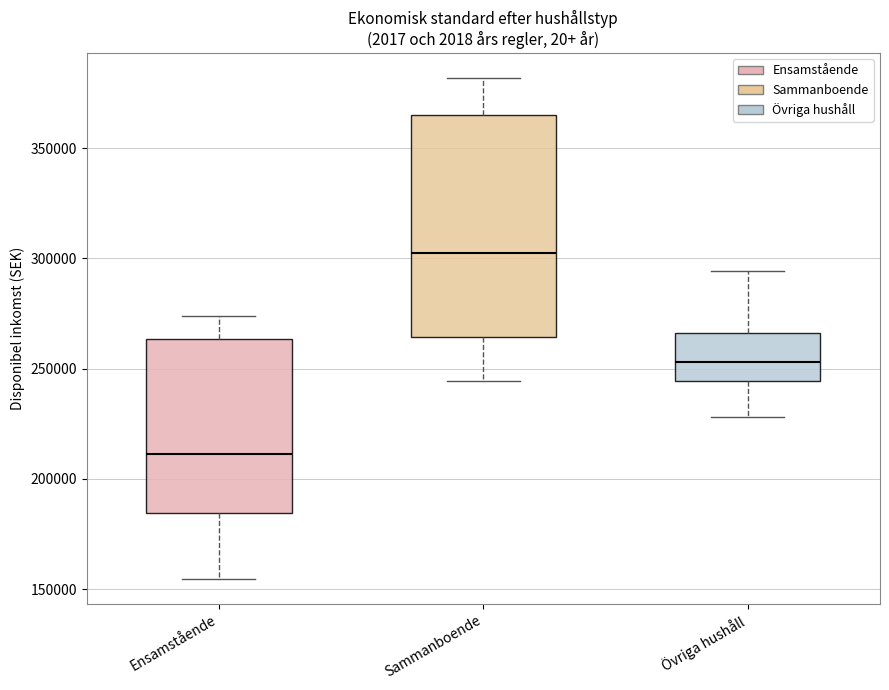

Where does the median line of the box for Sammanboende sit on the y-axis? The values are not printed on the chart, so give them approximately, as read against the axis.

305000